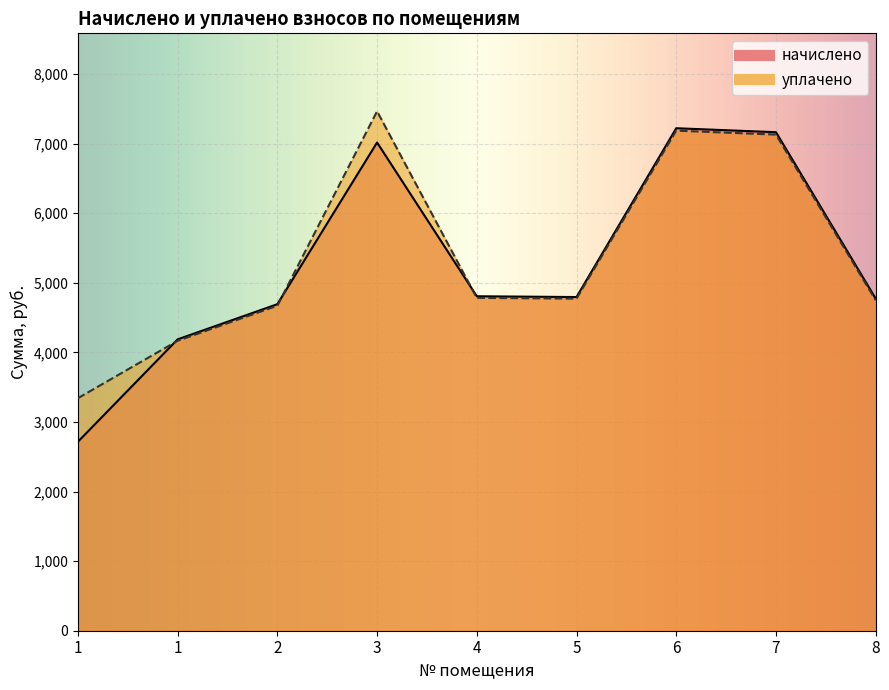

Which label corresponds to the smallest value in the chart?

1